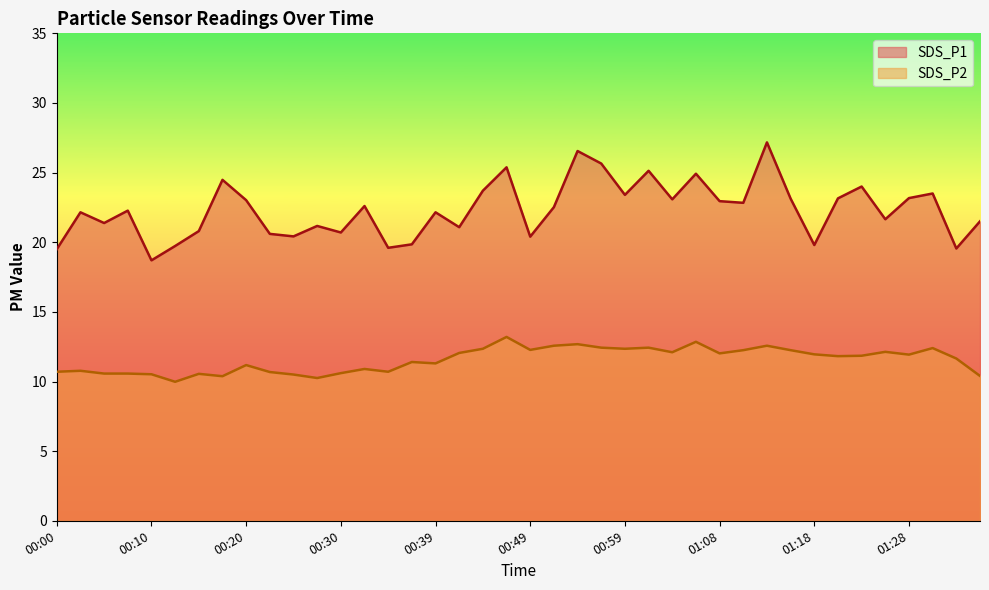

What is the label of the 29th point from the right?

00:27